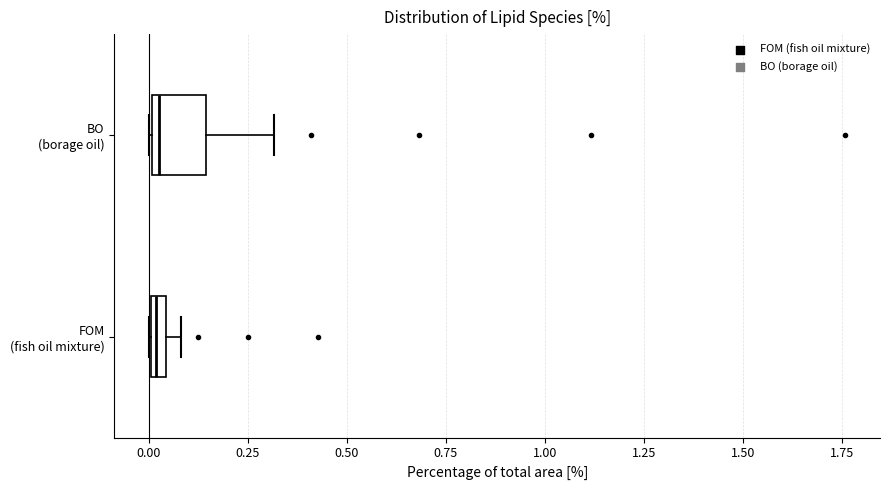

Comparing the boxes themselves (not the whiskers), which one is the widest?

BO (borage oil)